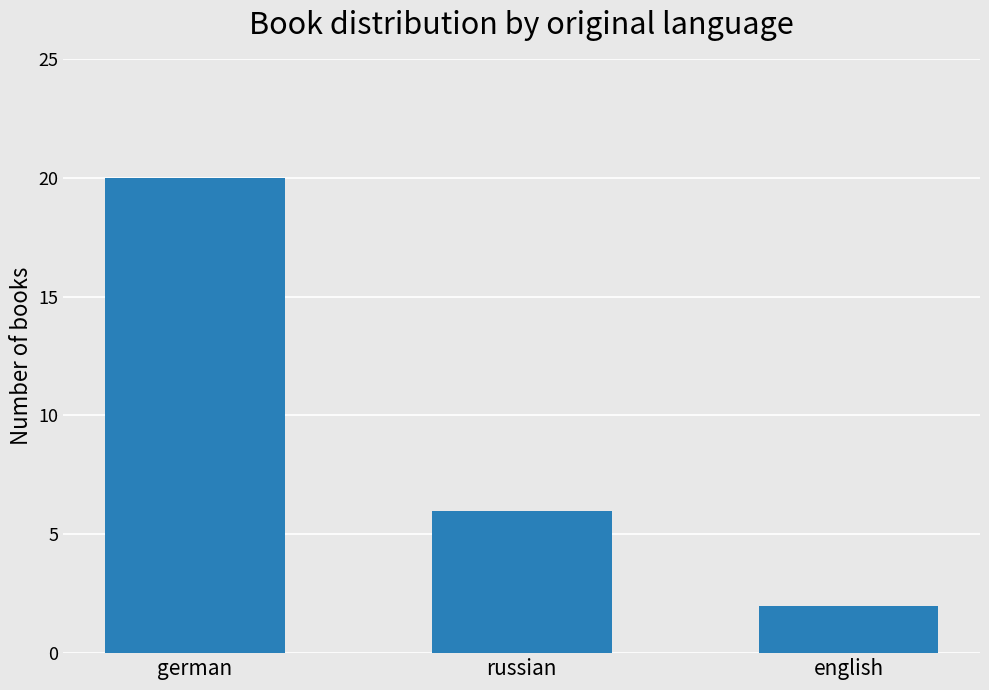

How many bars are there in total?

3